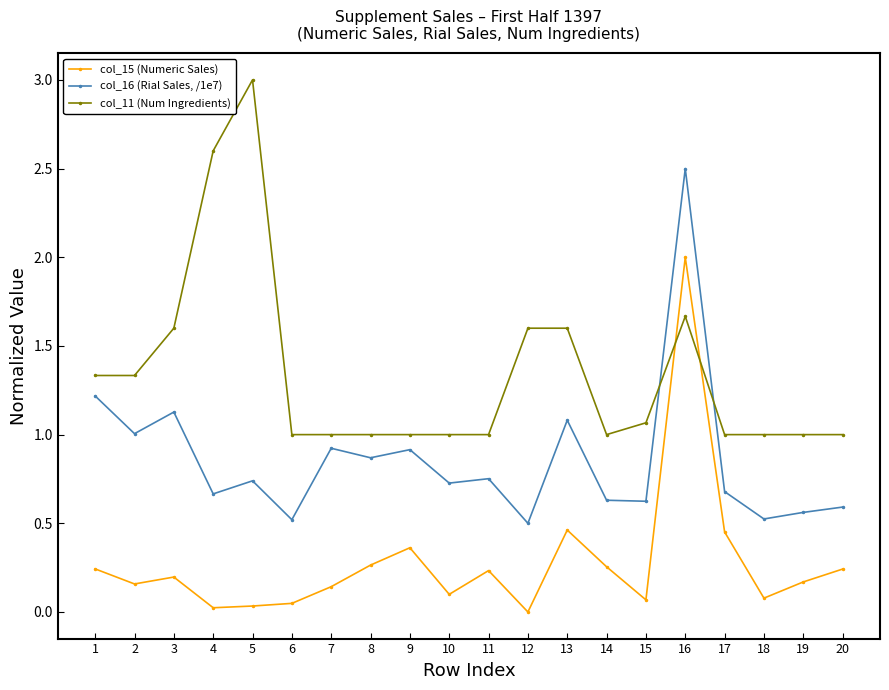

At 8, list the series in order from largest to smallest.

col_11 (Num Ingredients), col_16 (Rial Sales, /1e7), col_15 (Numeric Sales)